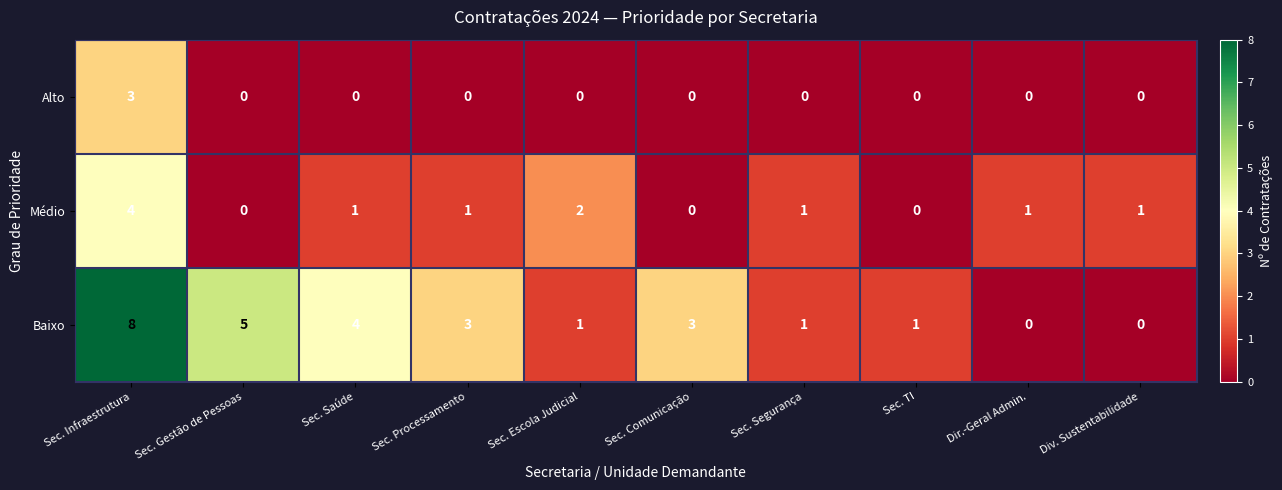

At Sec. Escola Judicial, list the series in order from largest to smallest.

Médio, Baixo, Alto